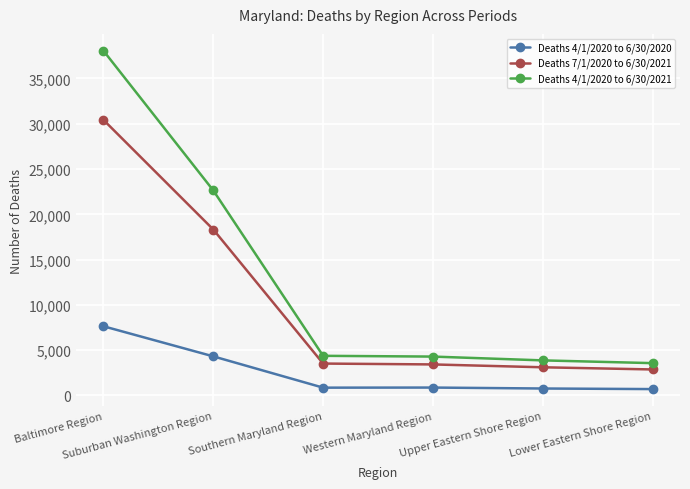

The value of Deaths 7/1/2020 to 6/30/2021 at Western Maryland Region is 3421. True or false?

True